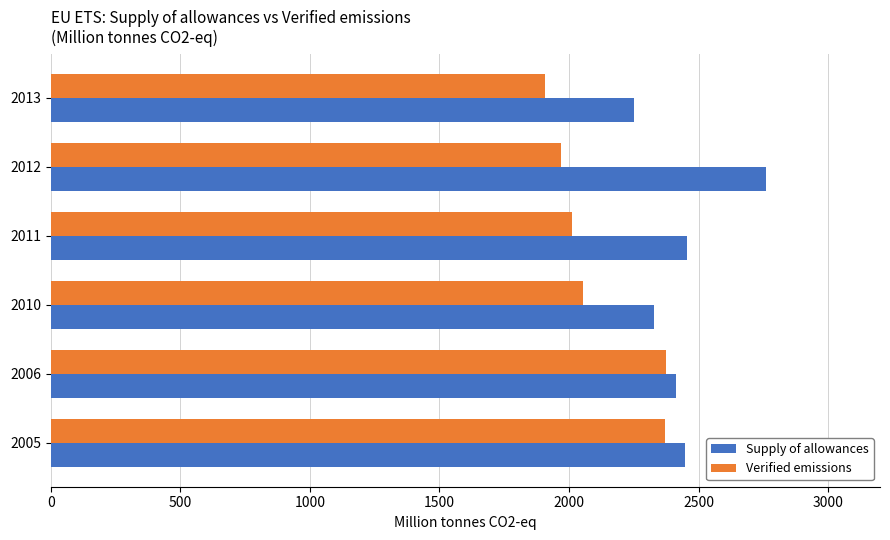

What is the difference between the Supply of allowances values at 2013 and 2010?

75.6